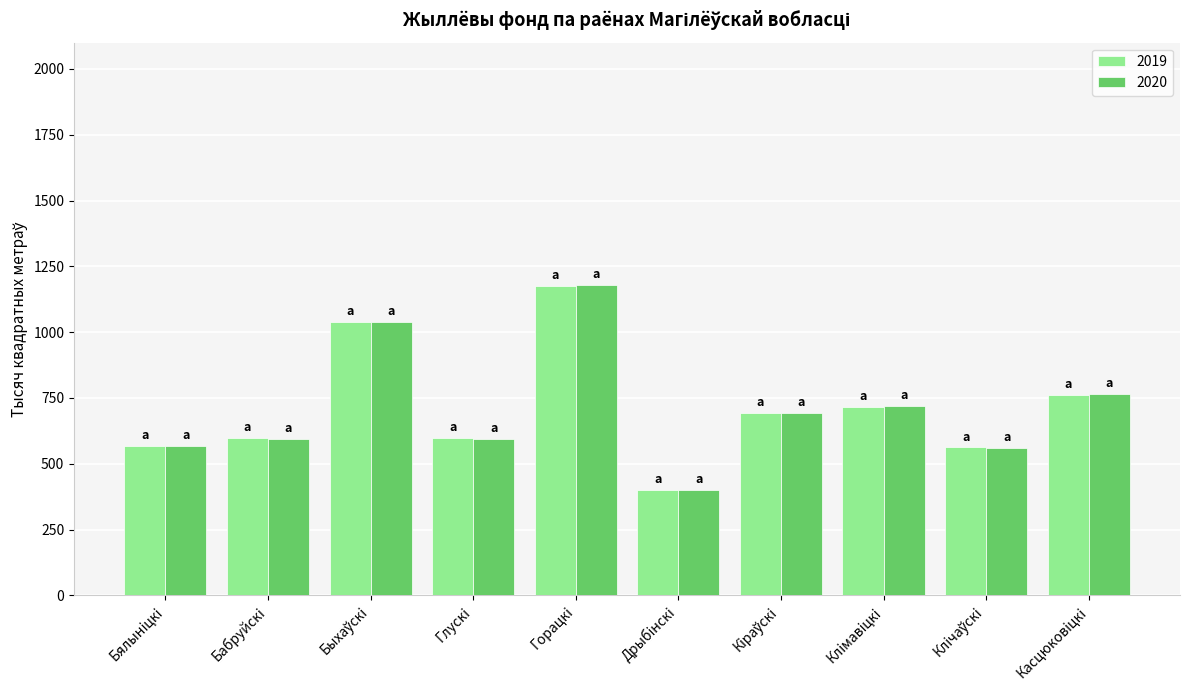

What is the sum of all 2020 values?

7110.7